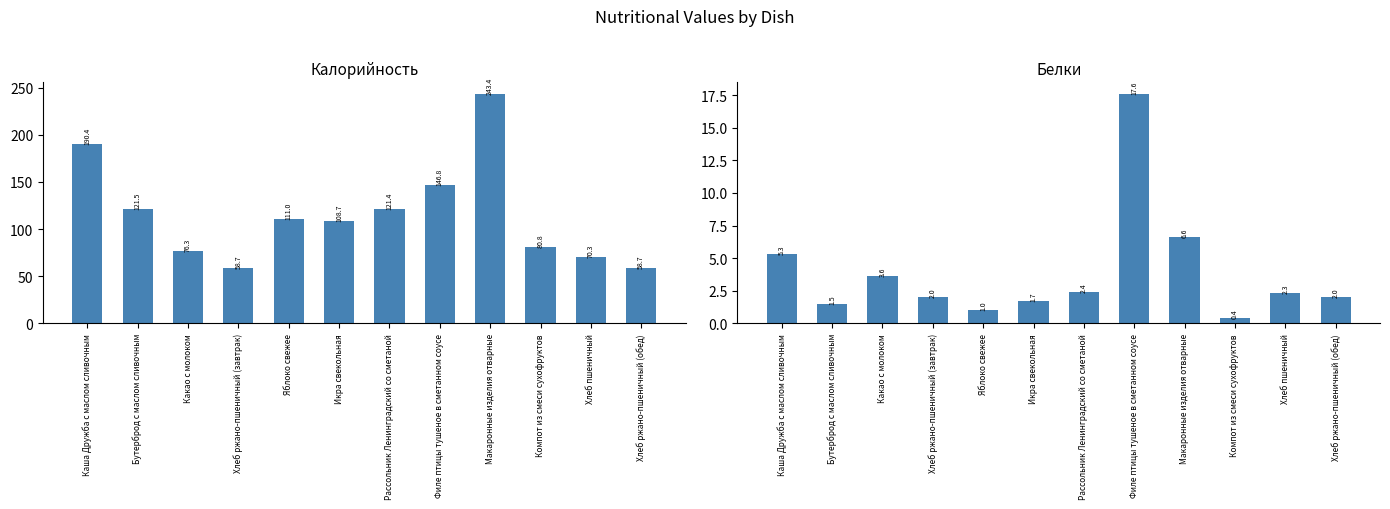

Where does the Белки series first go above 2?

Каша Дружба с маслом сливочным